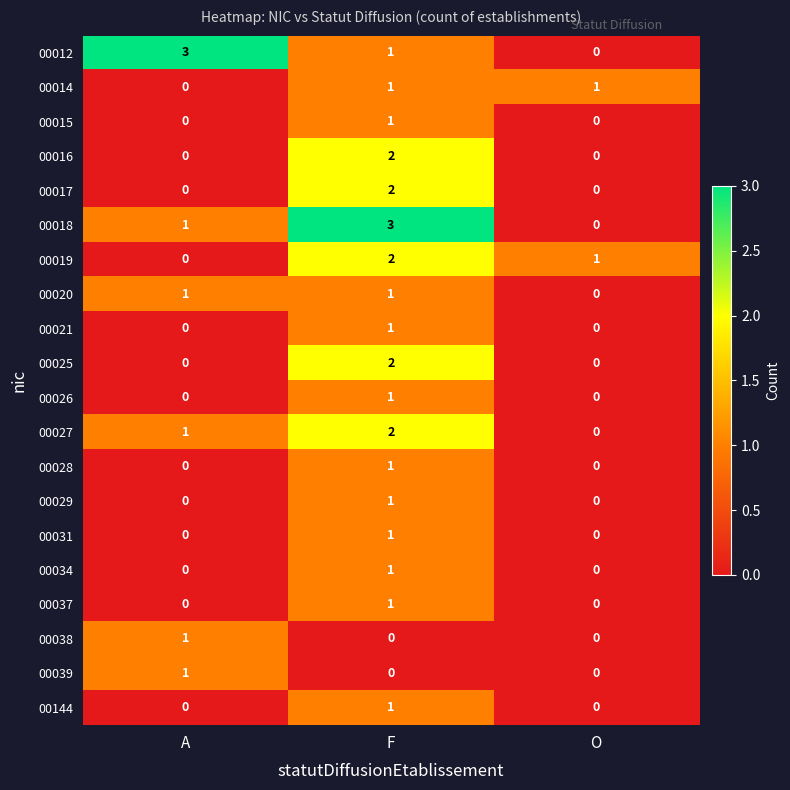

How many 00031 values are between 0 and 1?

3